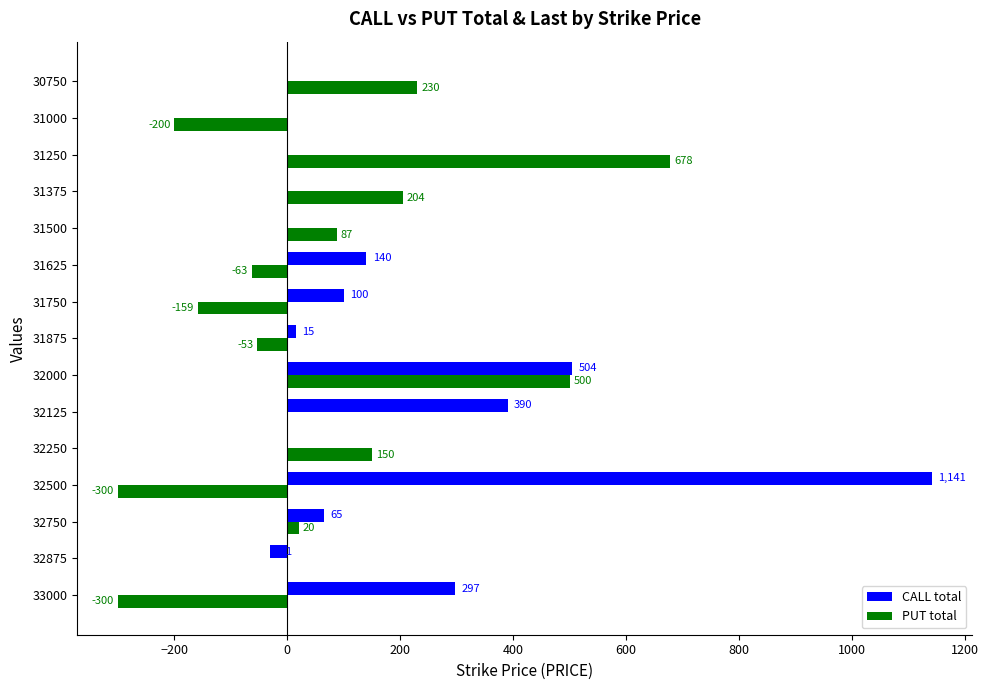

Count the number of categories in the chart.

15